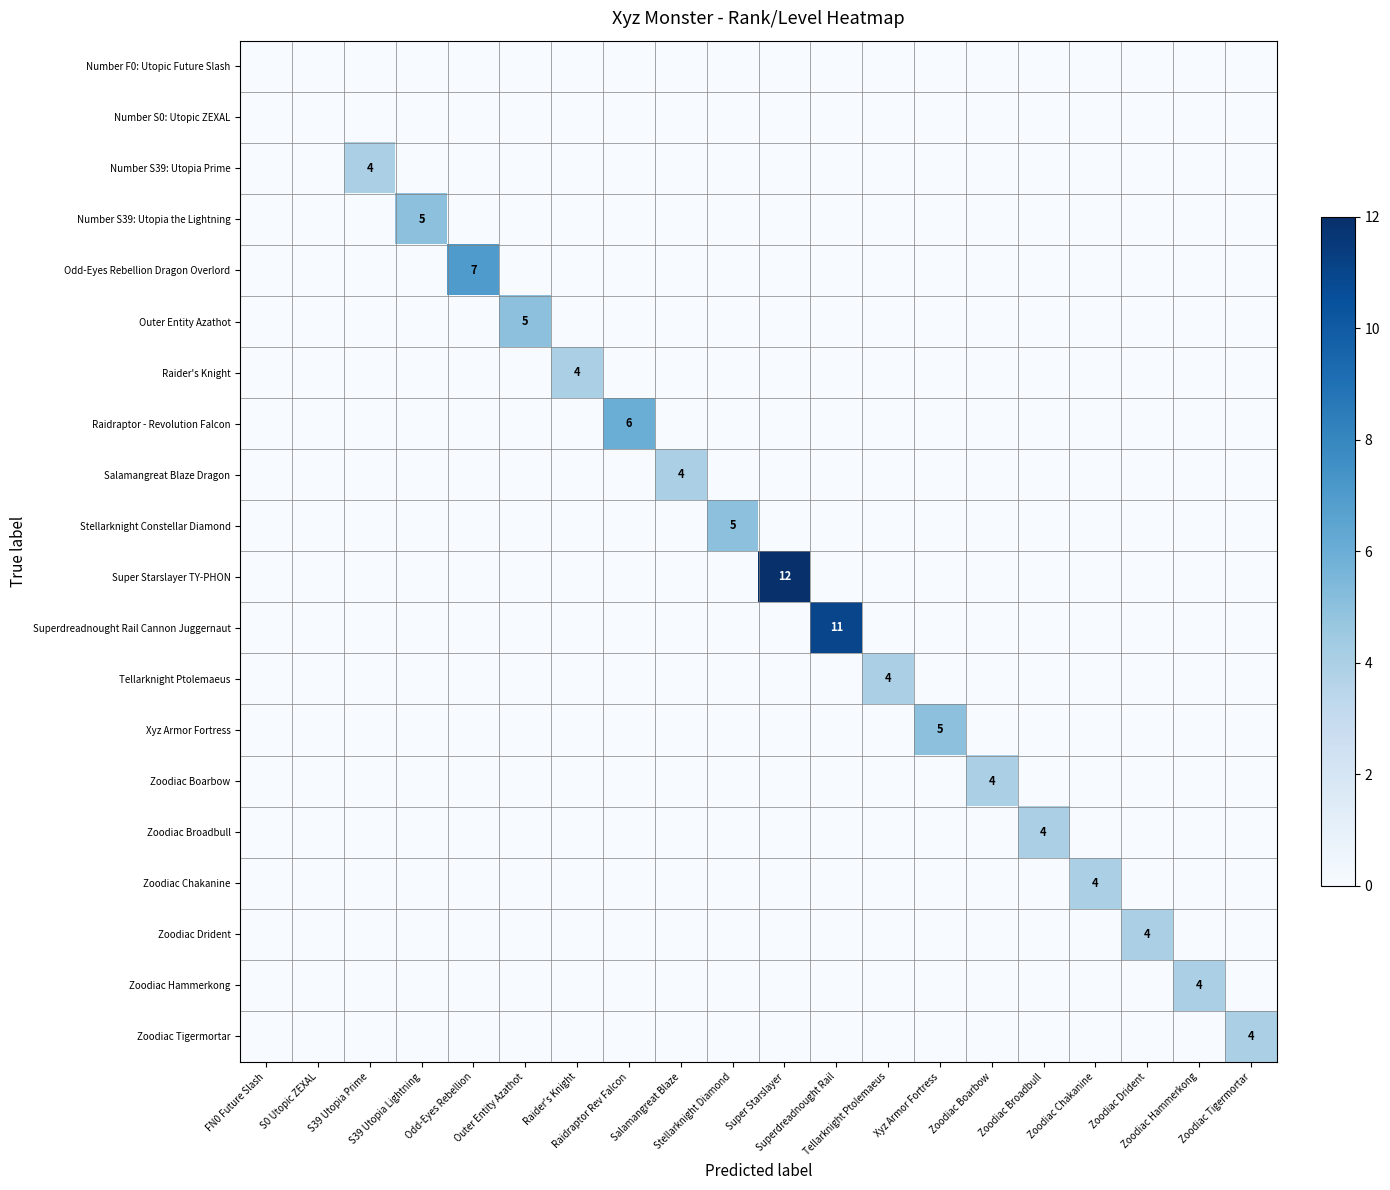

How many Salamangreat Blaze Dragon values are between 0 and 1?

19